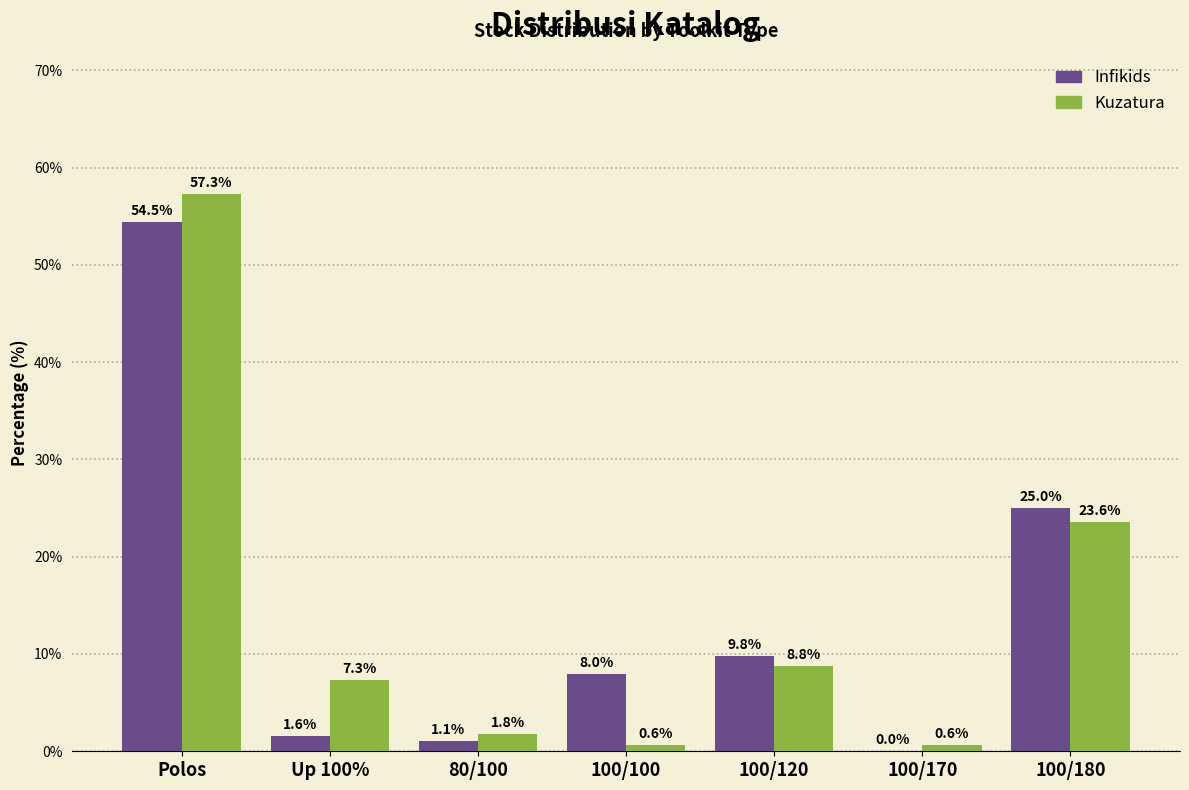

Reading left to right, transcribe all the data shown in this chart.

Infikids: Polos=54.5	Up 100%=1.6	80/100=1.1	100/100=8.0	100/120=9.8	100/170=0.0	100/180=25.0
Kuzatura: Polos=57.3	Up 100%=7.3	80/100=1.8	100/100=0.6	100/120=8.8	100/170=0.6	100/180=23.6